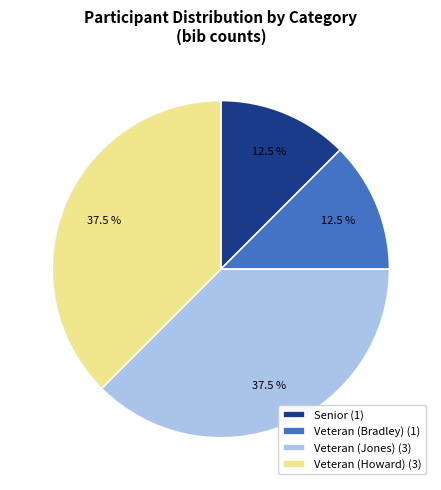

True or false: Veteran (Bradley) accounts for 7% of the total.

False